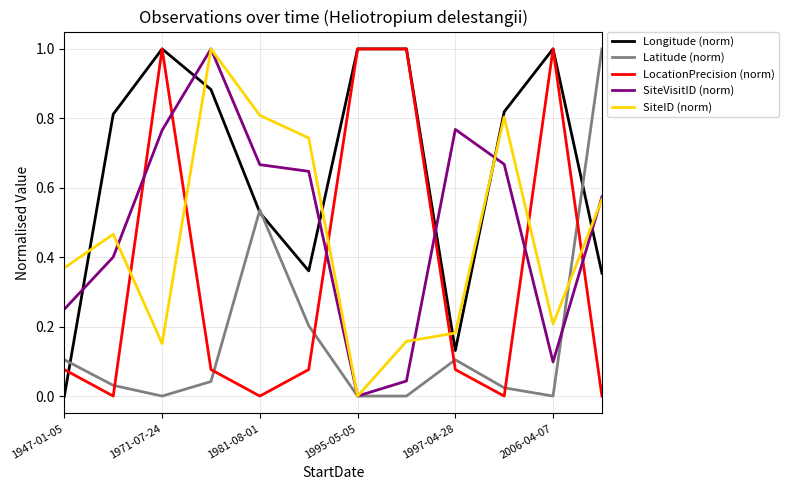

What is the highest value of the SiteVisitID (norm) series?

1.0